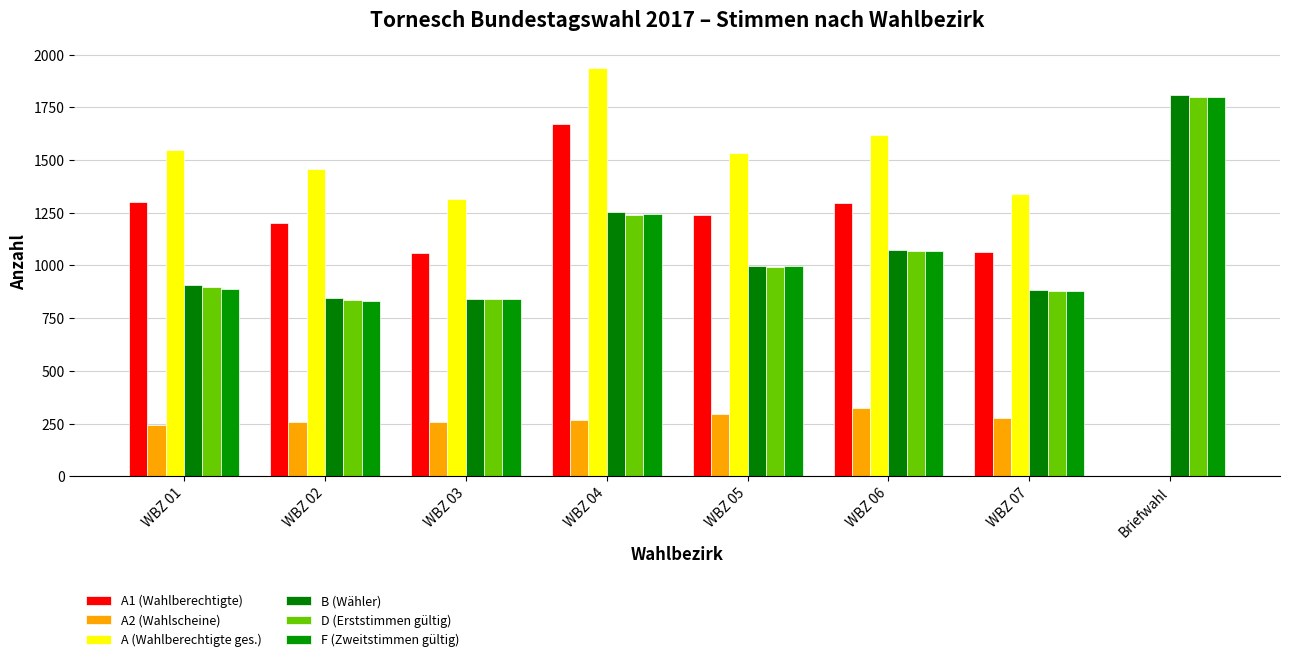

The A2 (Wahlscheine) series shows 0 at Briefwahl. True or false?

True